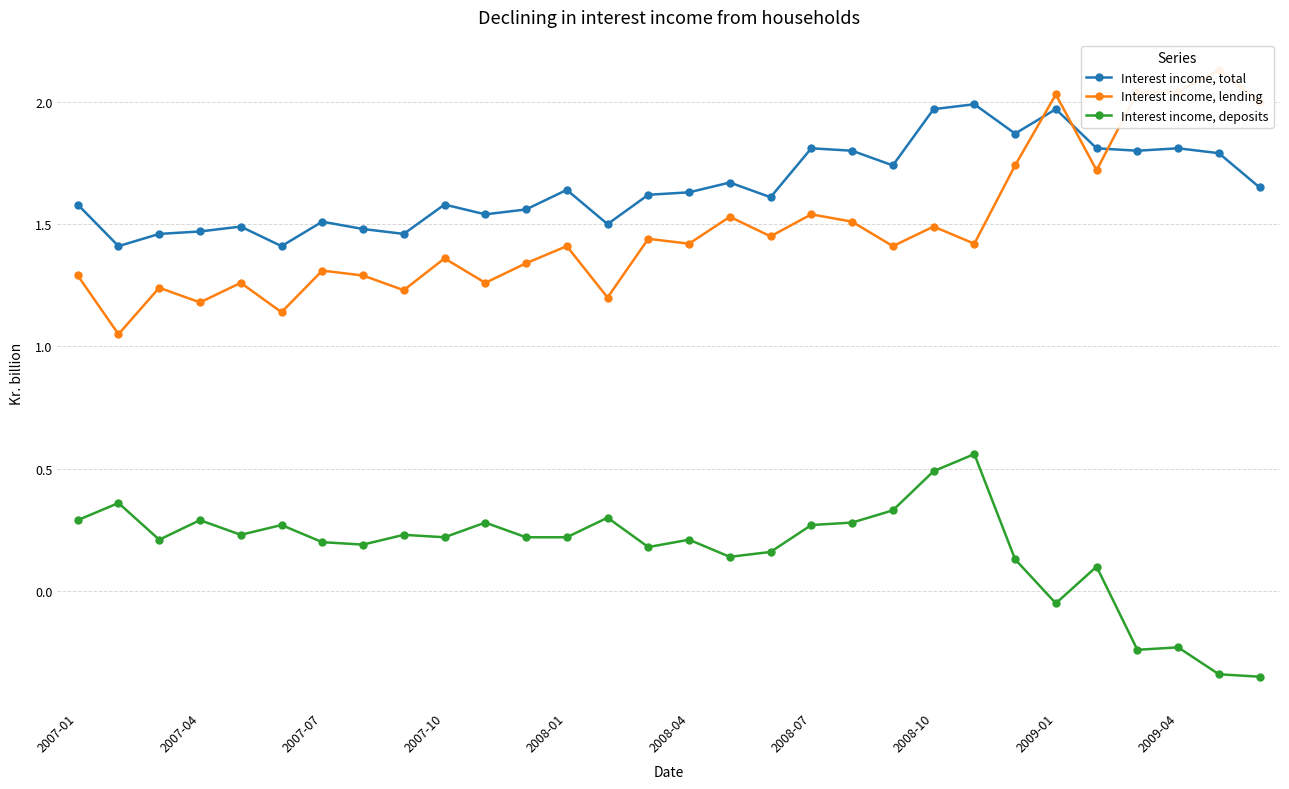

True or false: Interest income, total has more than 0 interior local peaks.

True